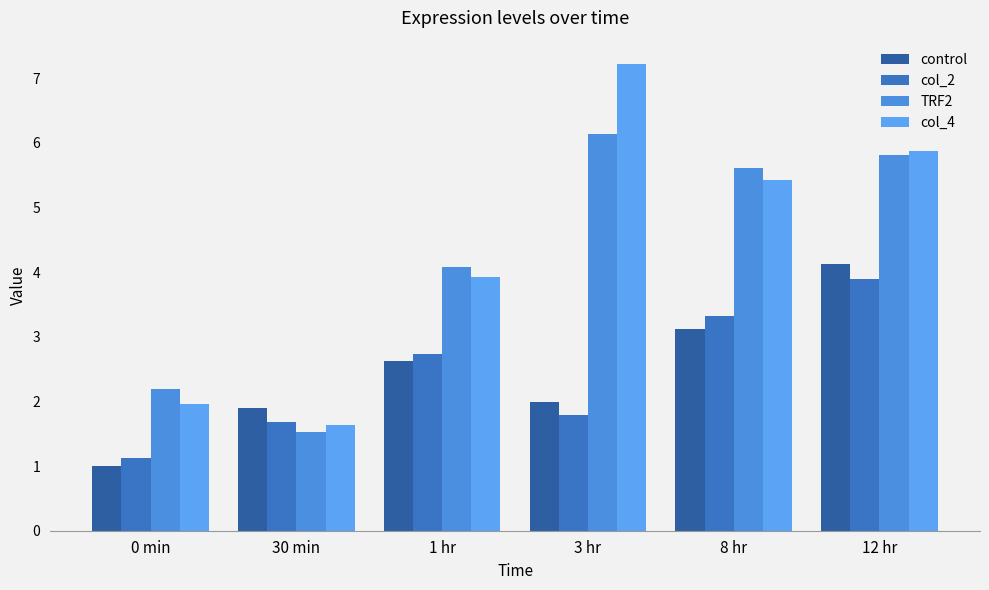

Where does the control series first go above 2?

1 hr